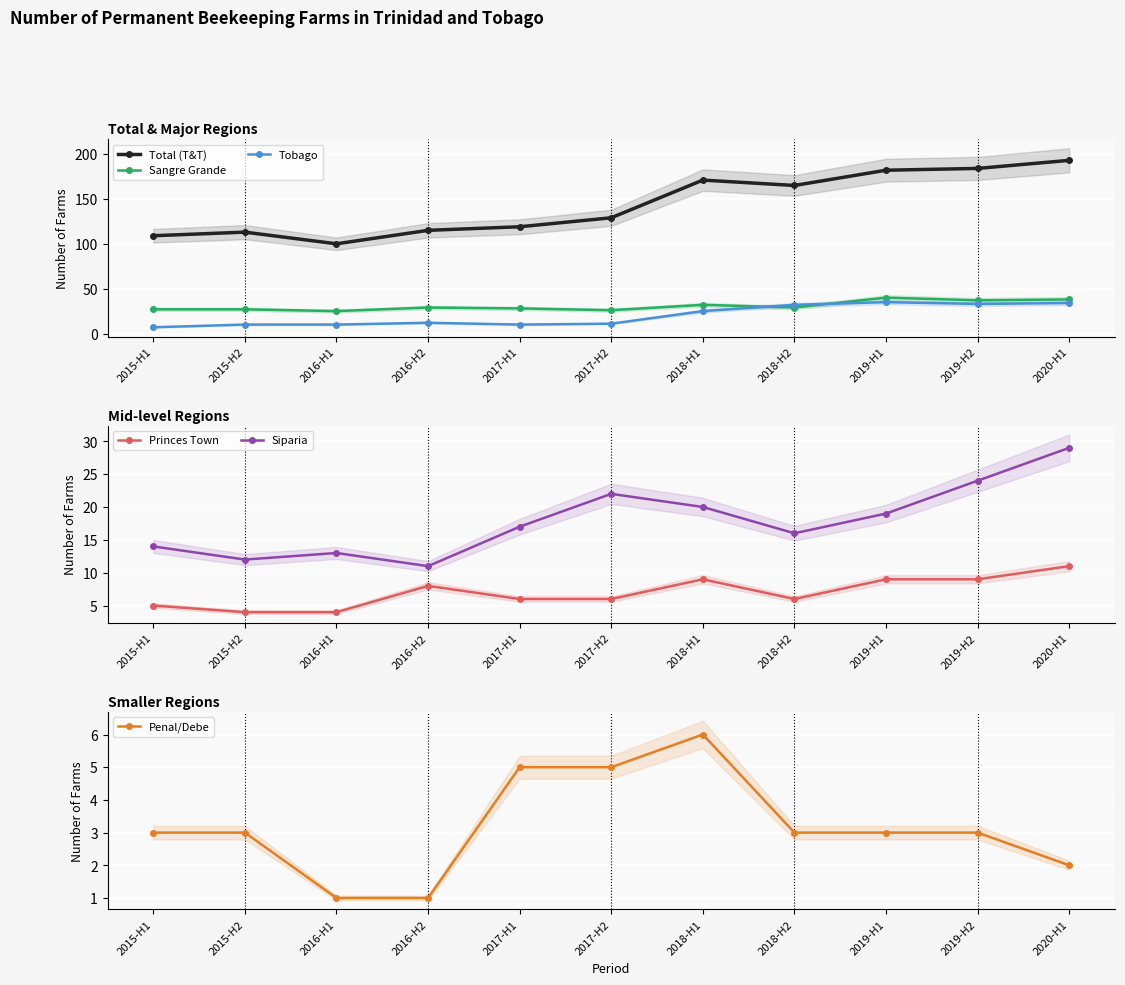

True or false: Penal/Debe has more than 0 interior local peaks.

True